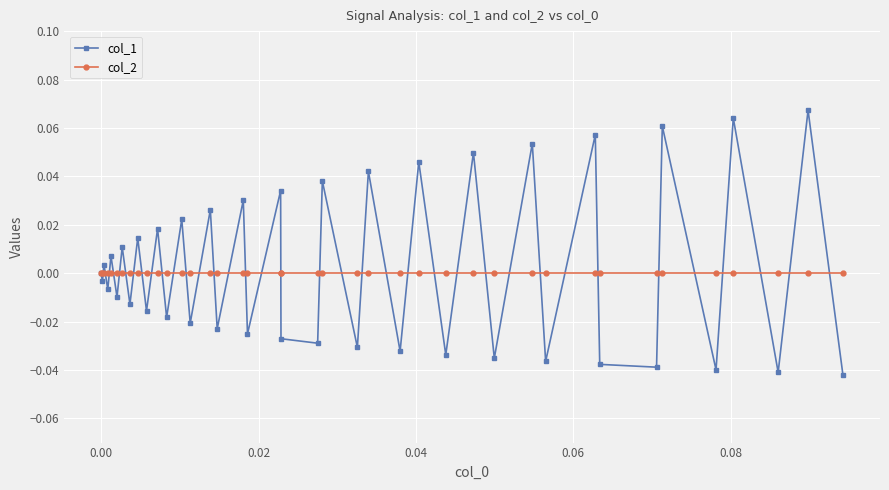

In col_1, how many points are higher than both neighbors (excluding endpoints)?

18